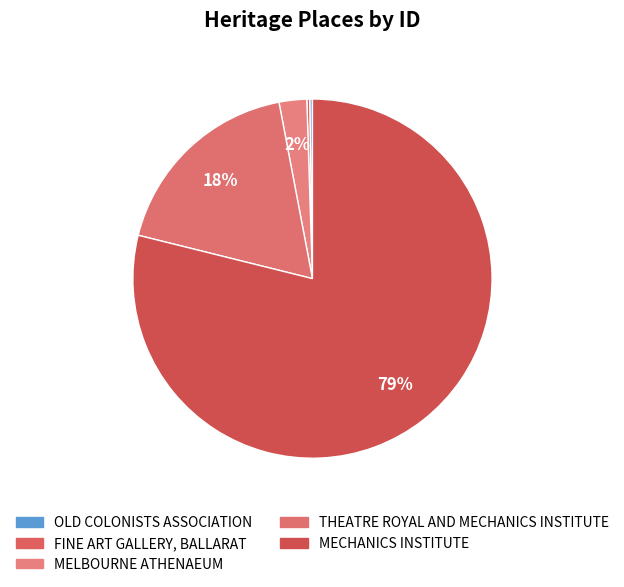

How many segments does this pie chart have?

5